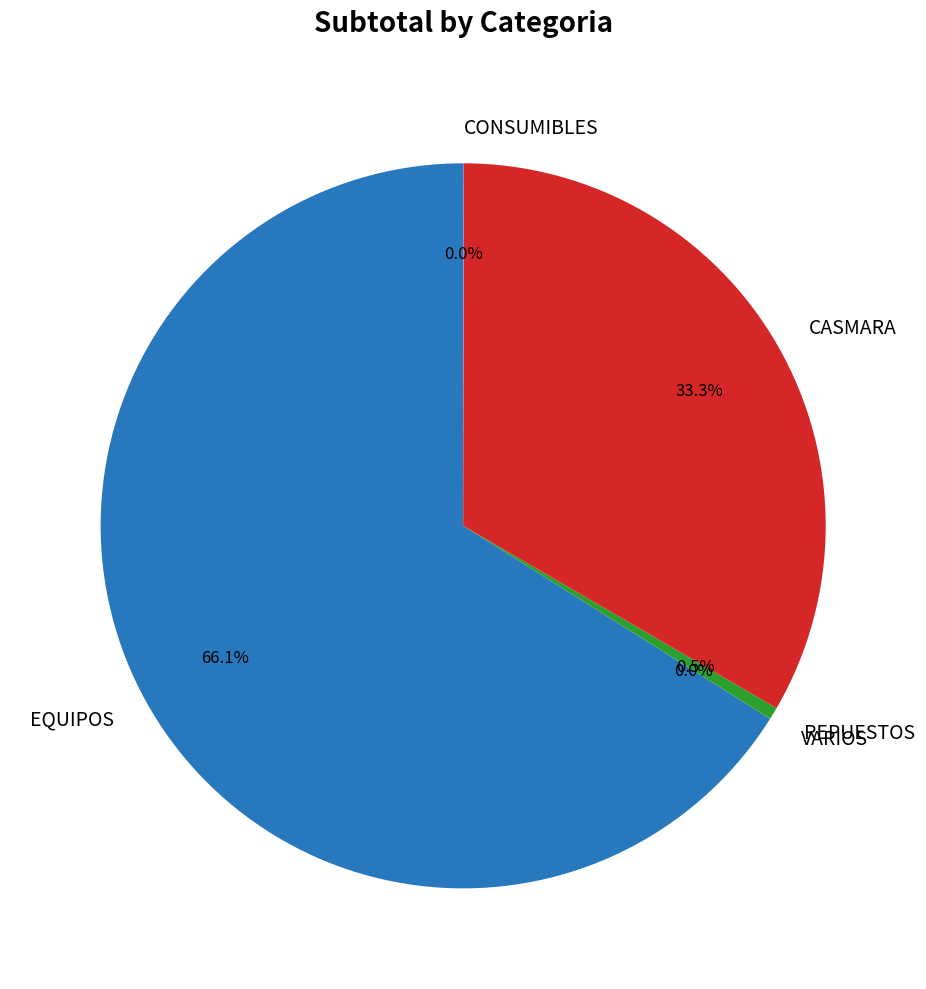

Which category has the biggest portion of the pie?

EQUIPOS